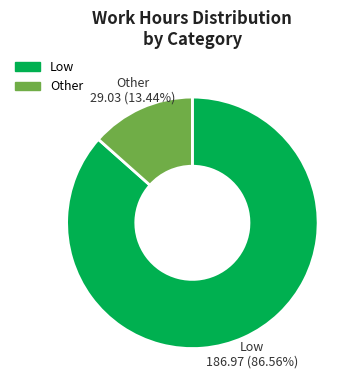

Rank the categories by value from highest to lowest.

Low, Other